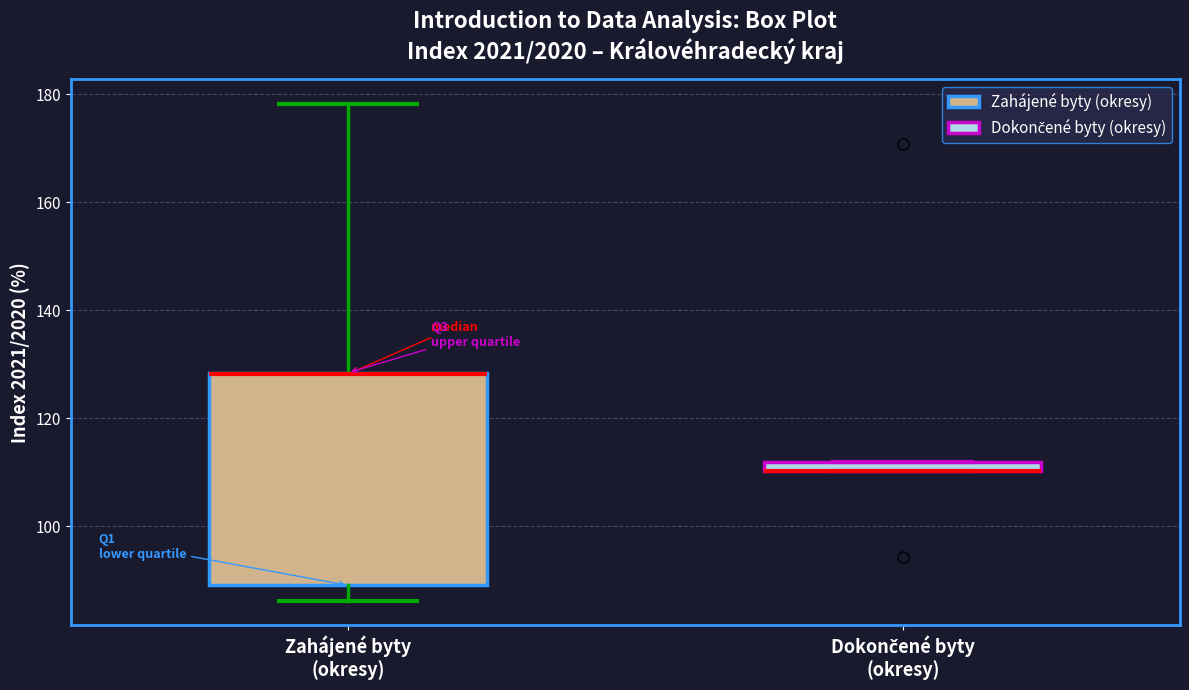

Where is the lower edge of the box for Zahájené byty (okresy) on the y-axis? The values are not printed on the chart, so give them approximately, as read against the axis.

90